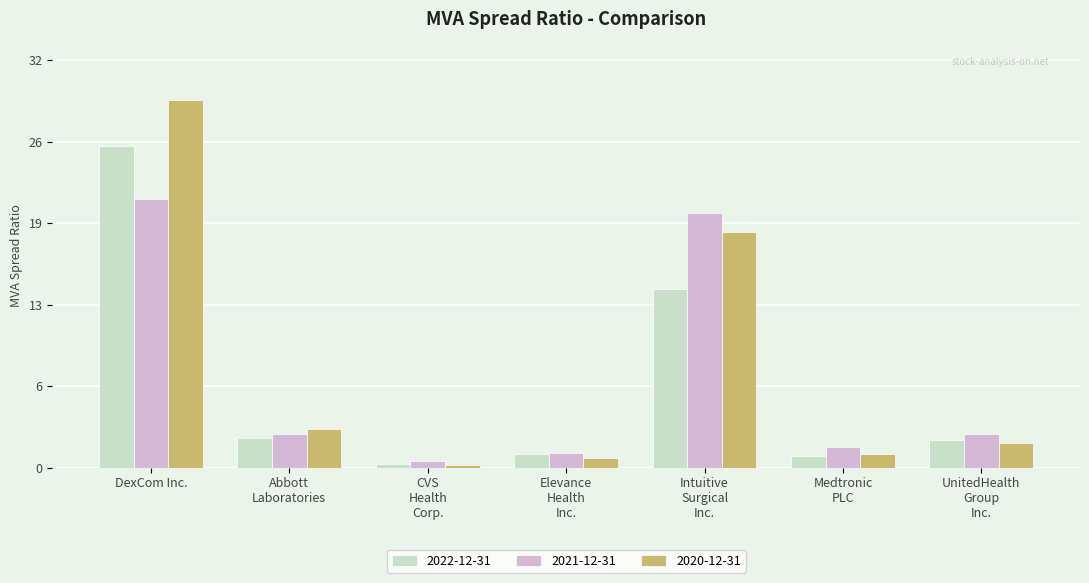

Does the chart contain any negative values?

No